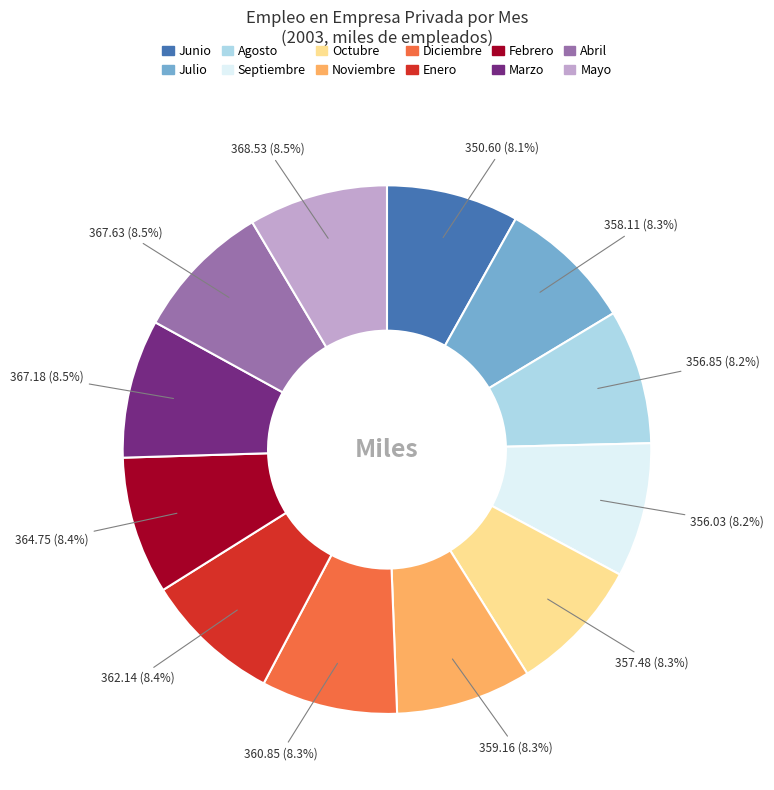

What is the total percentage of Marzo and Julio?

16.8%